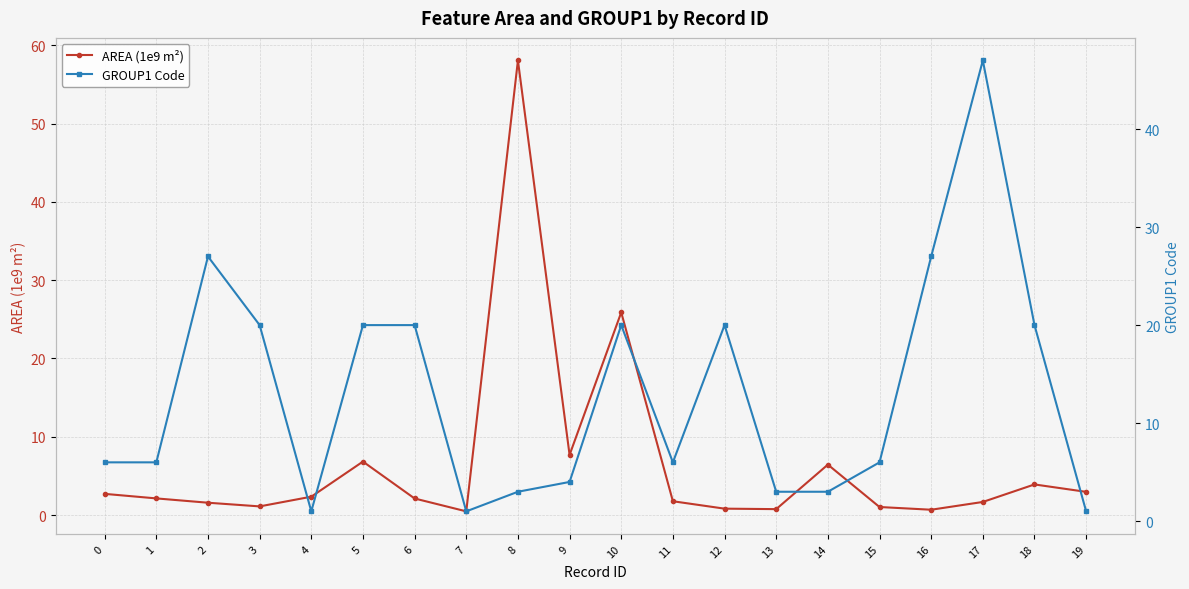

How many distinct data groups are displayed?

2